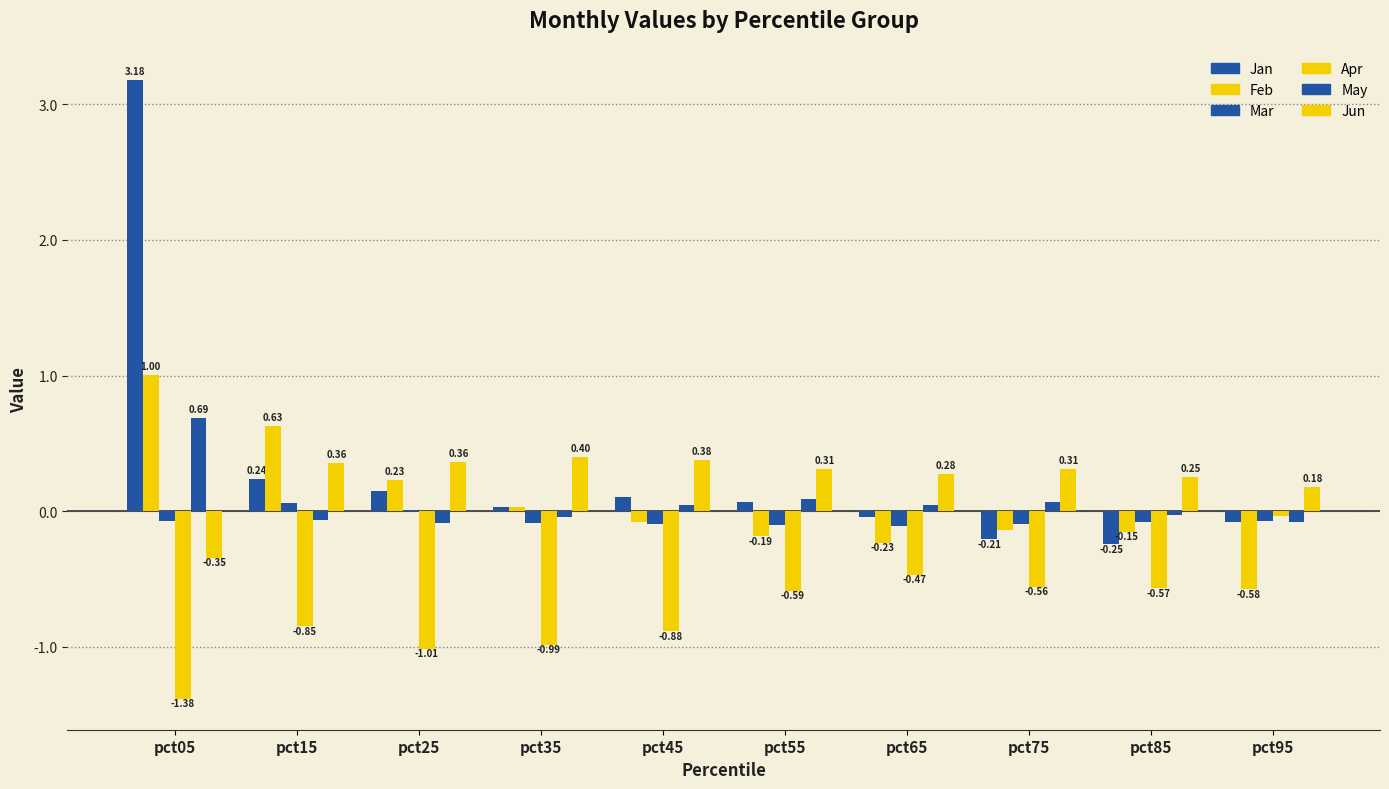

At which category does the chart reach its minimum across all series?

pct05